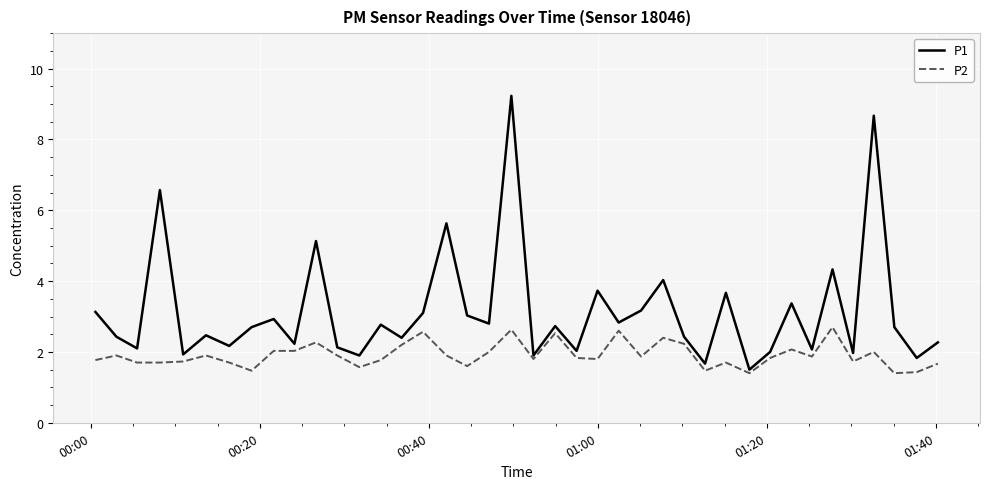

Which series has the widest spread of values?

P1